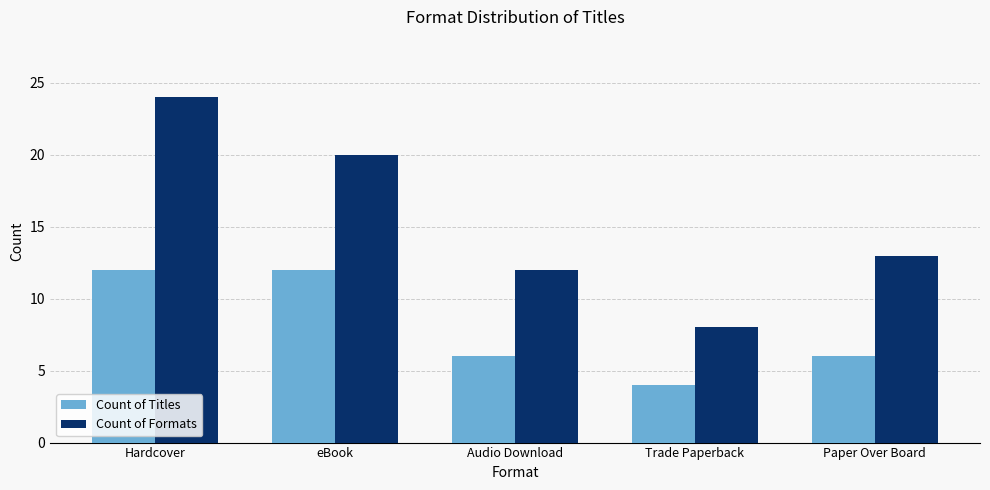

Is the value of Count of Titles at eBook greater than the value of Count of Formats at eBook?

No